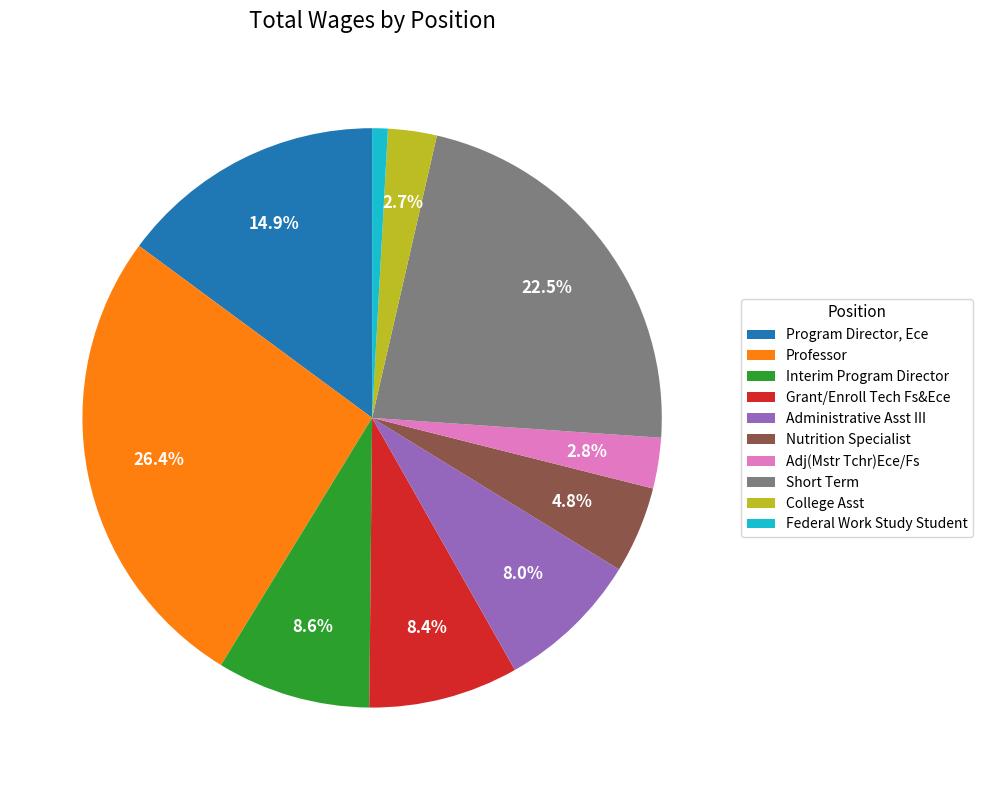

Combined, what portion of the pie is Adj(Mstr Tchr)Ece/Fs and Program Director, Ece?

17.7%